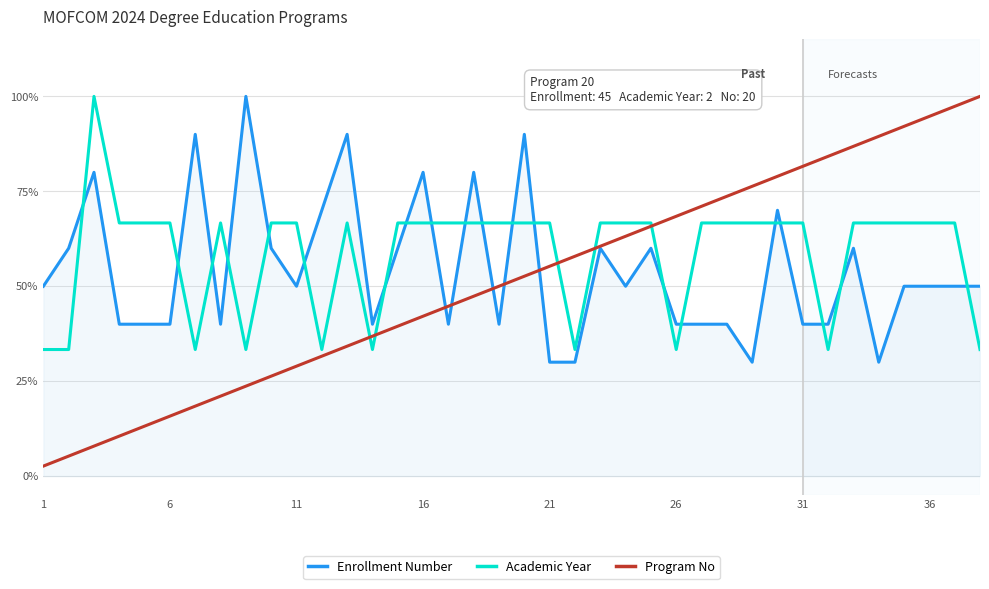

What are all the series names shown in the legend?

Enrollment Number, Academic Year, Program No